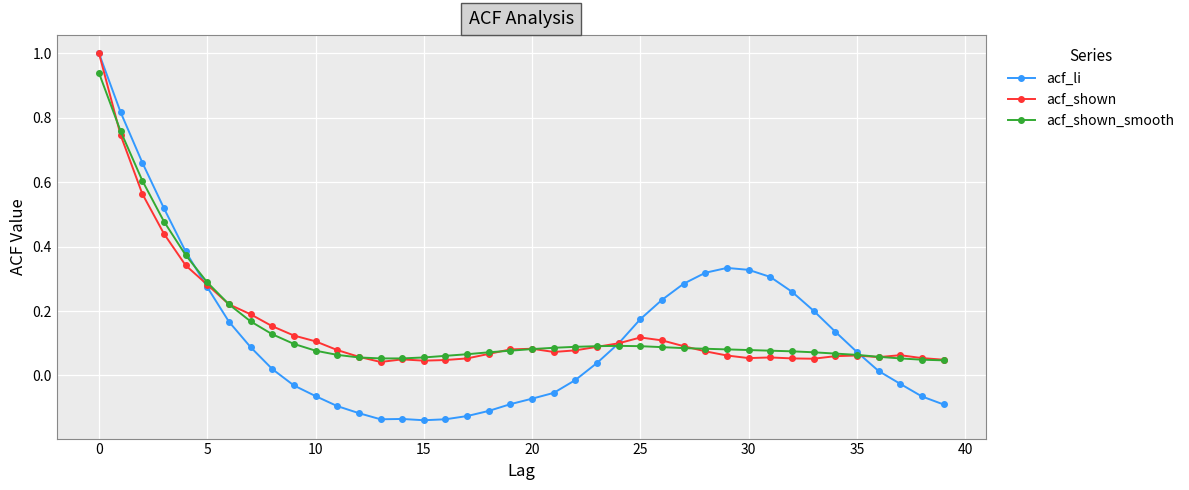

True or false: acf_shown_smooth has more than 0 points higher than both neighbors.

True